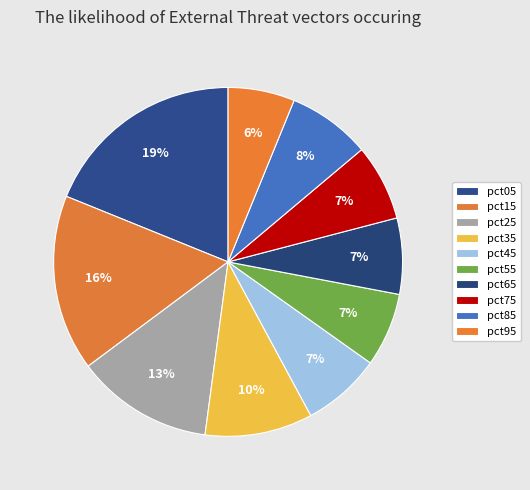

How many segments does this pie chart have?

10